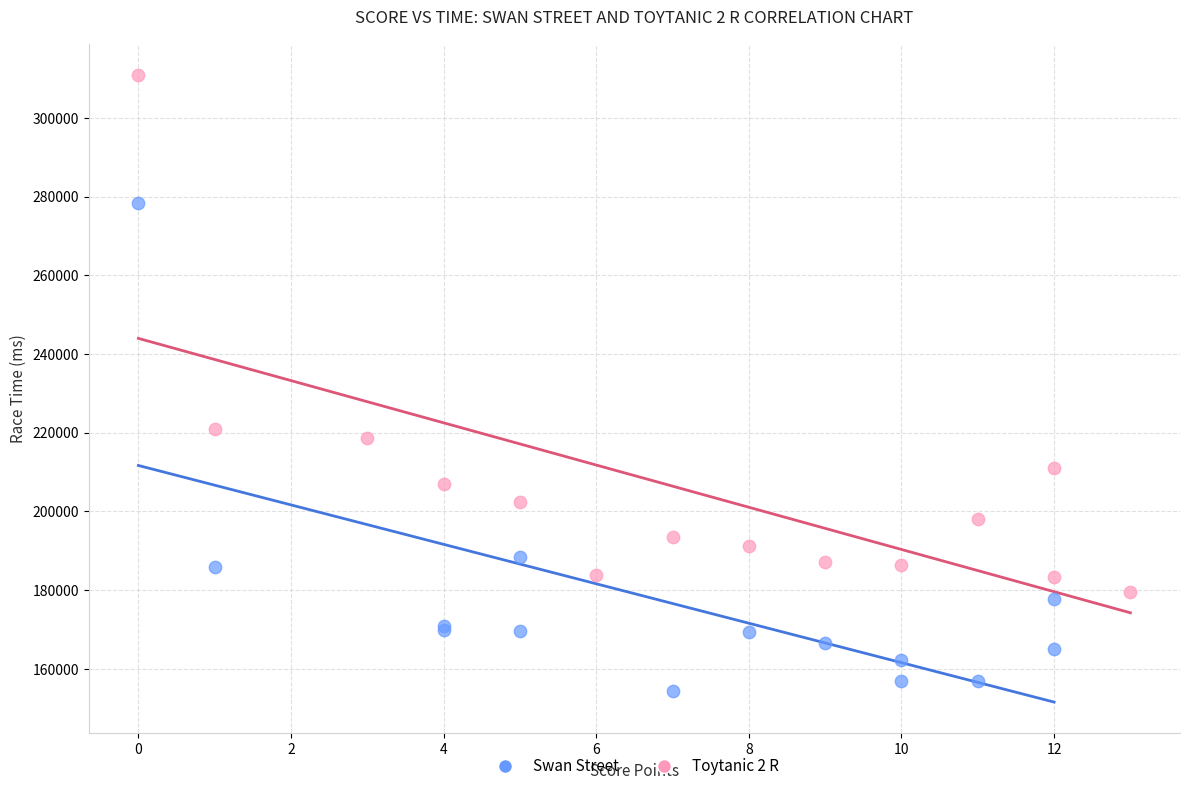

Which series reaches the minimum Y coordinate?

Swan Street